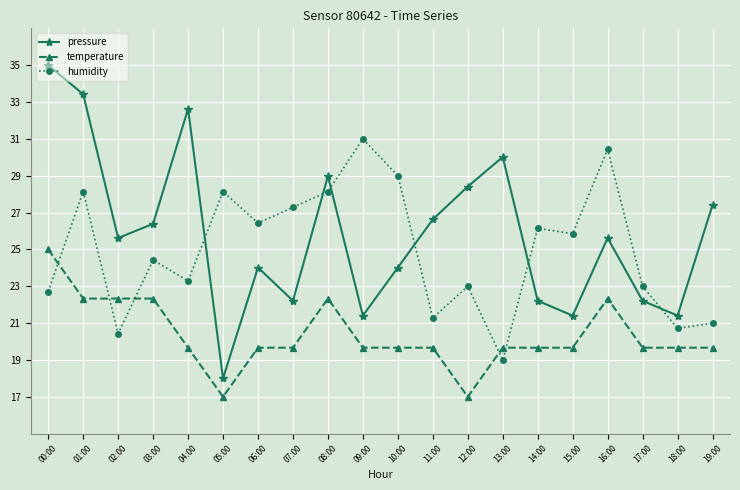

Where is the first local minimum for pressure?

02:00